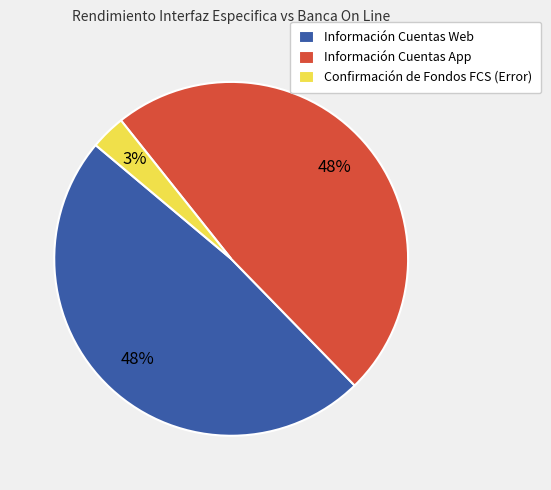

Which has a higher value, Información Cuentas Web or Confirmación de Fondos FCS (Error)?

Información Cuentas Web